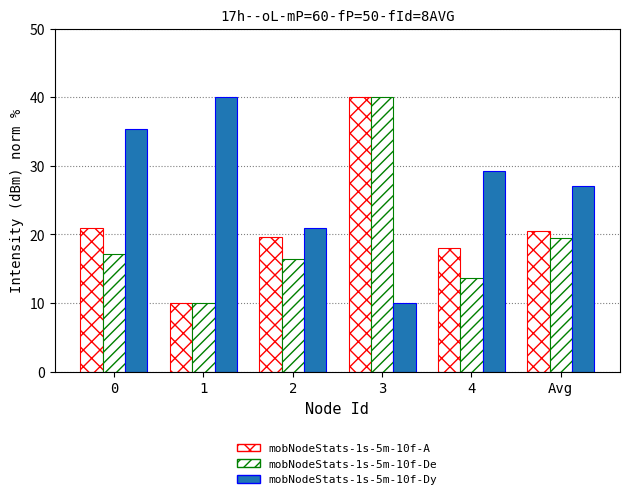

Reading right to left, transcribe all the data shown in this chart.

mobNodeStats-1s-5m-10f-A: Avg=20.5	4=18.0	3=40.0	2=19.7	1=10.0	0=21.0
mobNodeStats-1s-5m-10f-De: Avg=19.5	4=13.7	3=40.0	2=16.5	1=10.0	0=17.2
mobNodeStats-1s-5m-10f-Dy: Avg=27.1	4=29.3	3=10.0	2=20.9	1=40.0	0=35.4